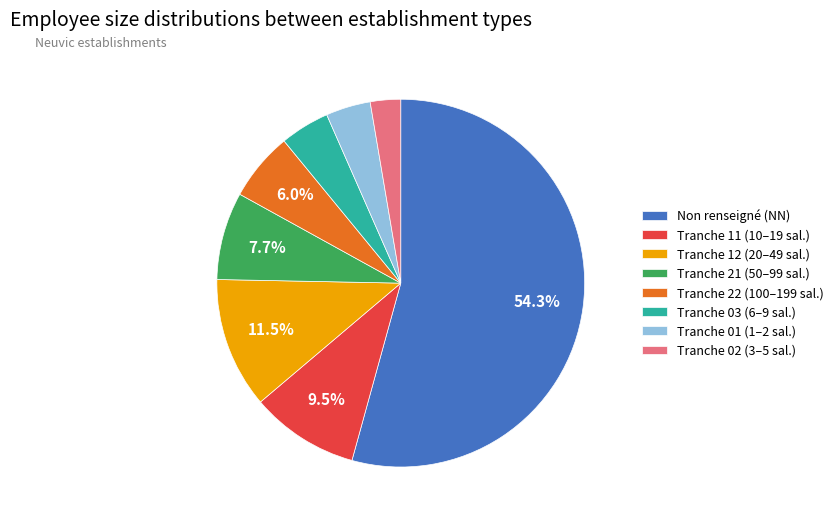

Which slice represents more than half of the pie?

Non renseigné (NN)